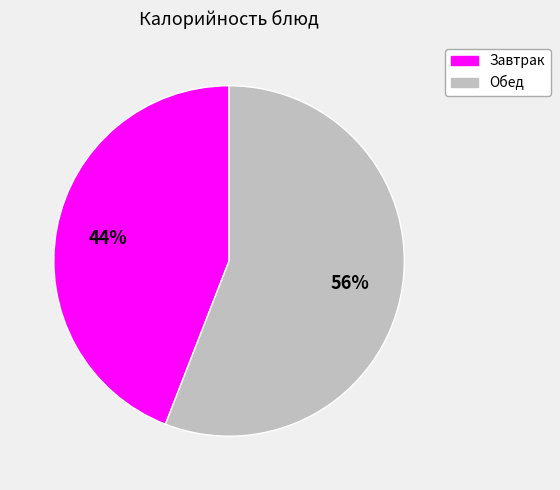

To the nearest percent, what is the difference between the Завтрак and Обед slice percentages?

12%